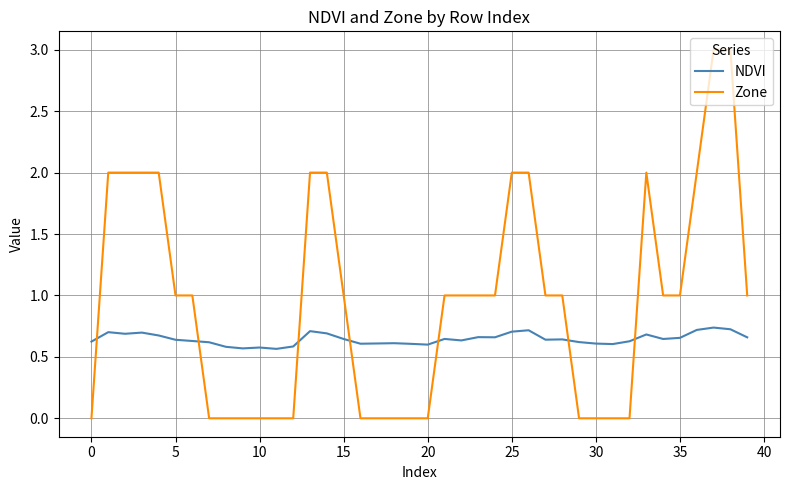

Which series has the largest range (max minus min)?

Zone